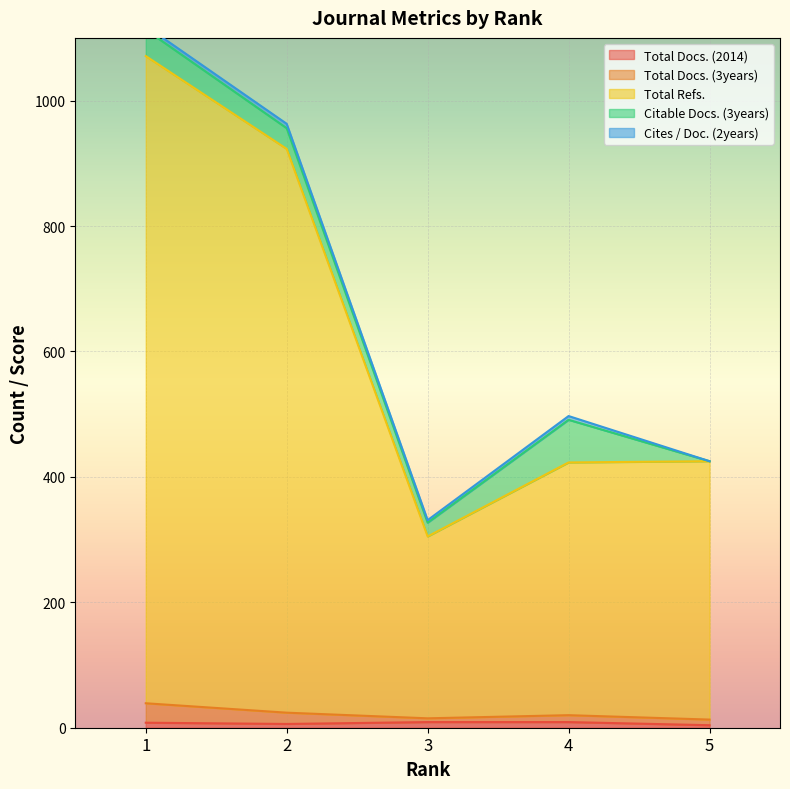

What is the total value across all series at 1?

1119